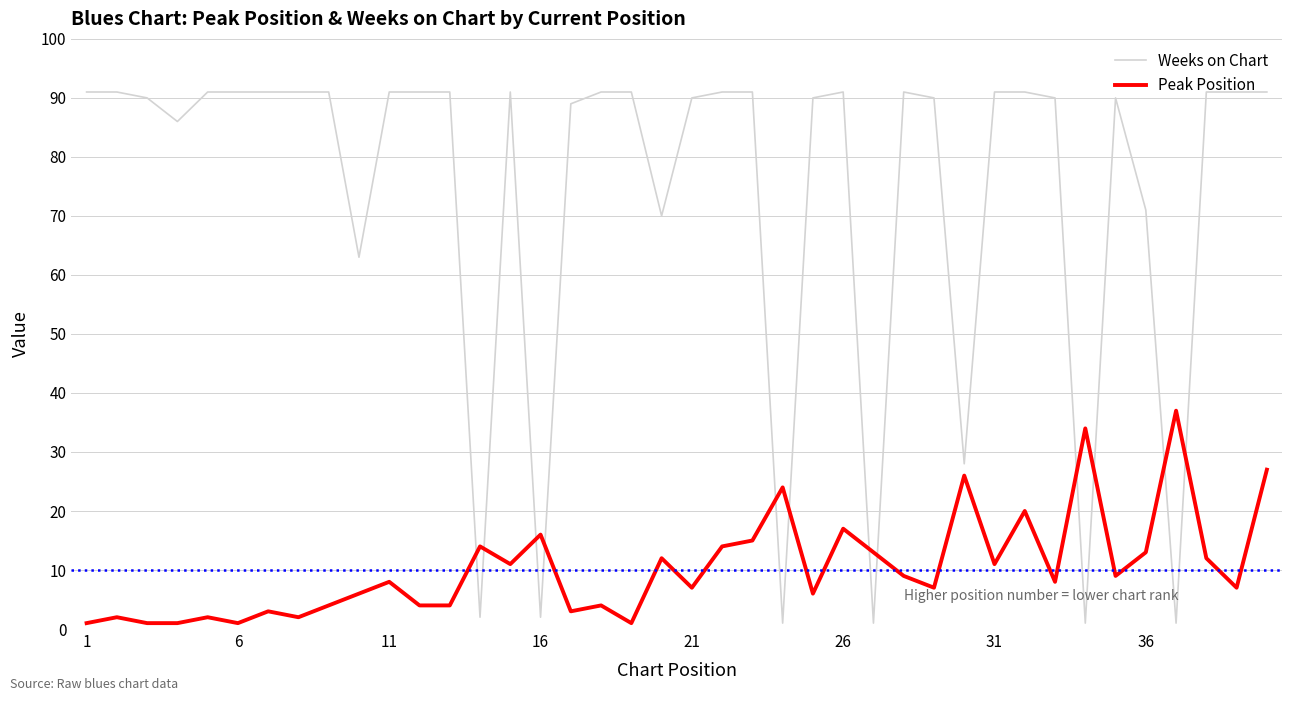

How many times do Peak Position and Weeks on Chart cross each other?

12